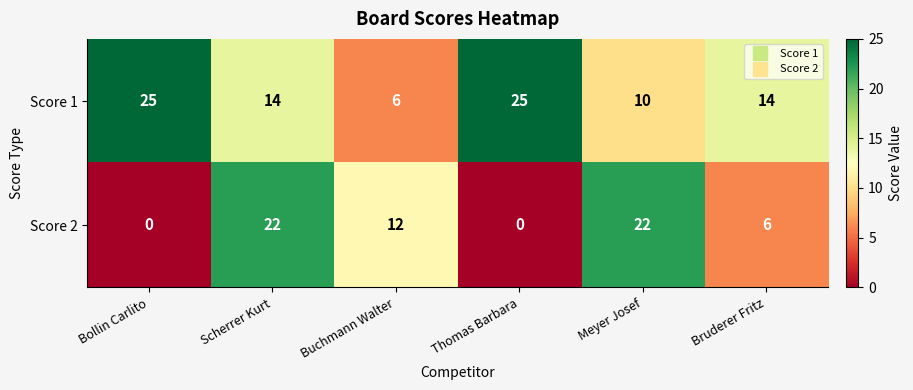

At which category is the sum across all series the highest?

Scherrer Kurt